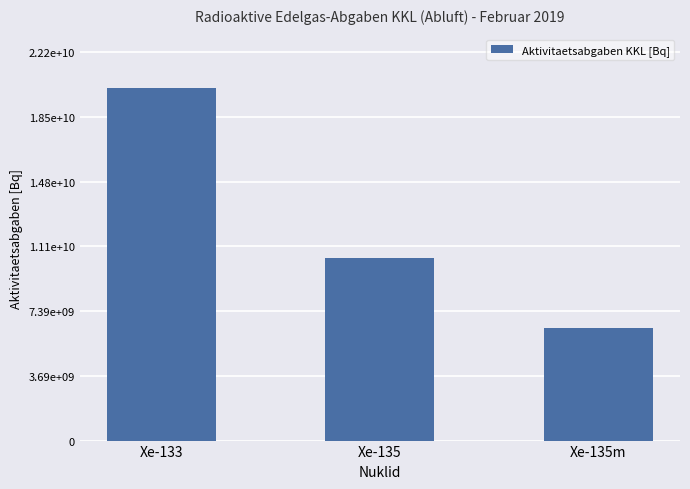

The value at Xe-133 is 20154207360. True or false?

True